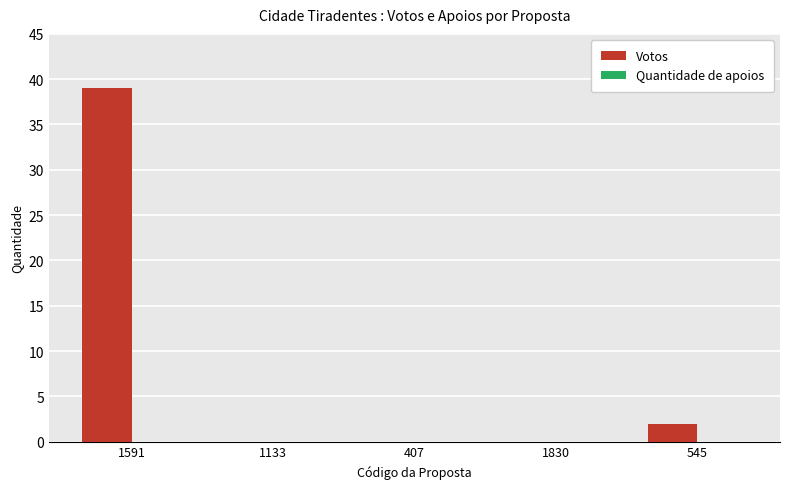

Are the bars horizontal?

No